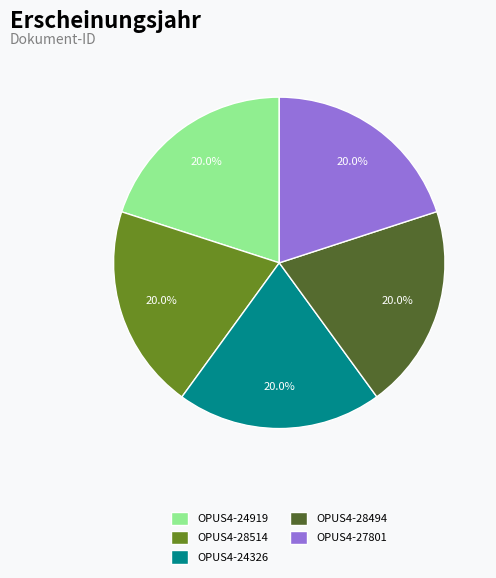

How many segments does this pie chart have?

5